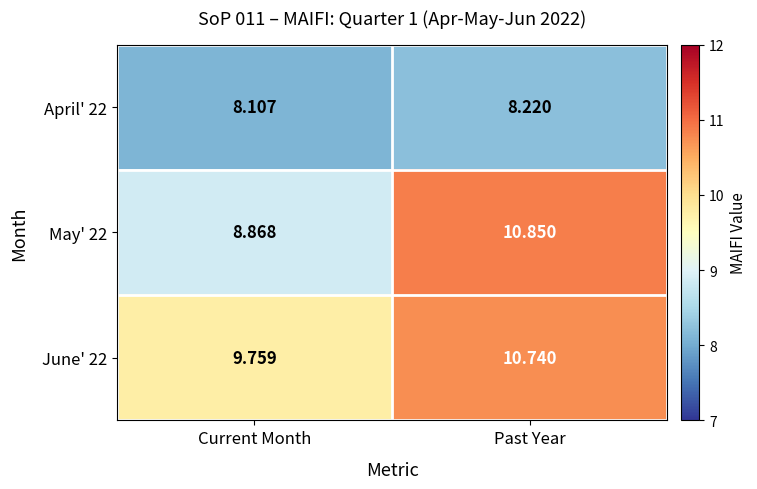

At how many categories does at least one series exceed 8?

2